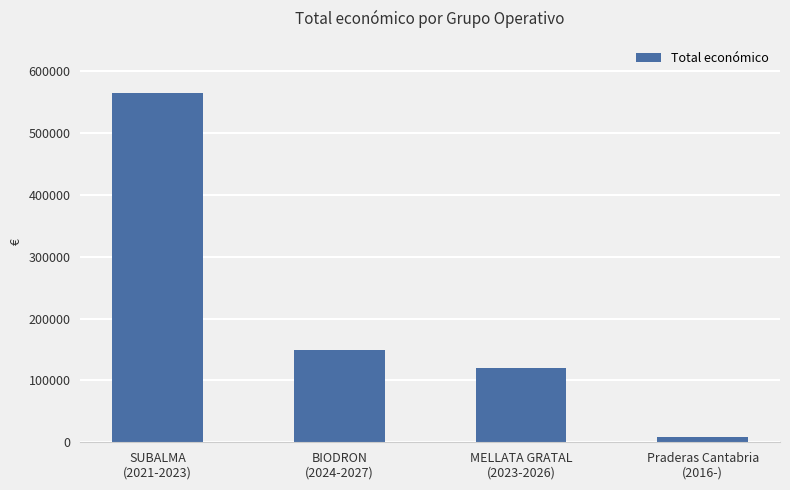

Does the chart contain any negative values?

No